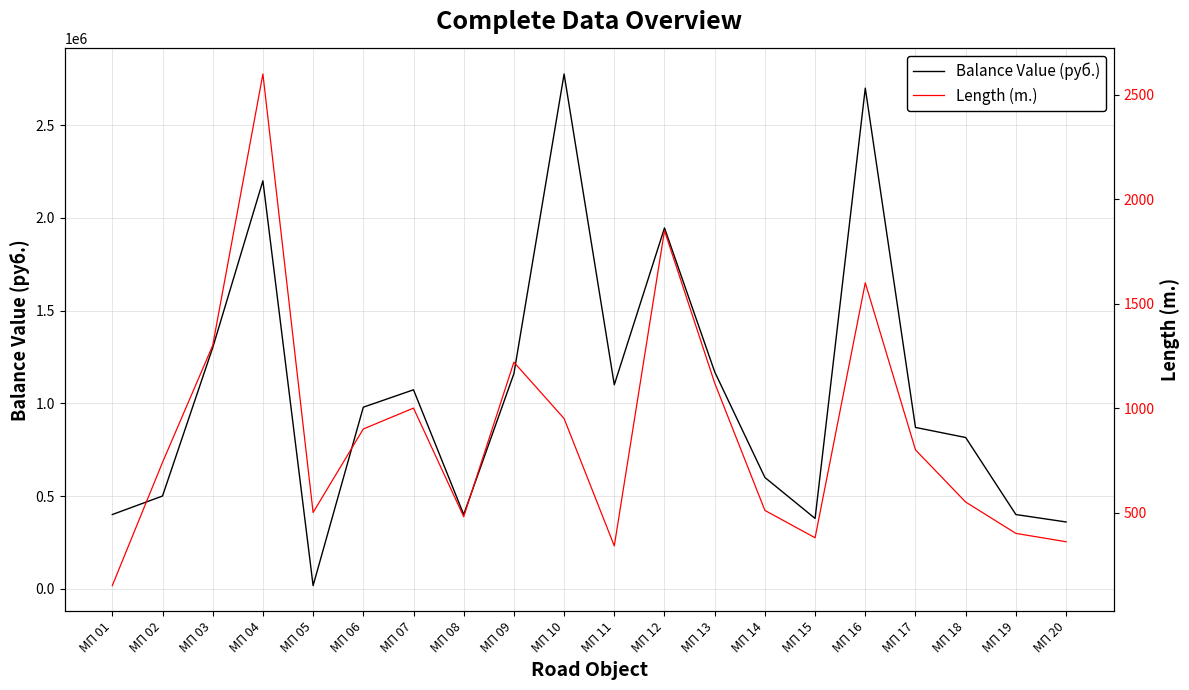

Is it true that Balance Value (руб.) equals 2700000.0 at МП 16?

True